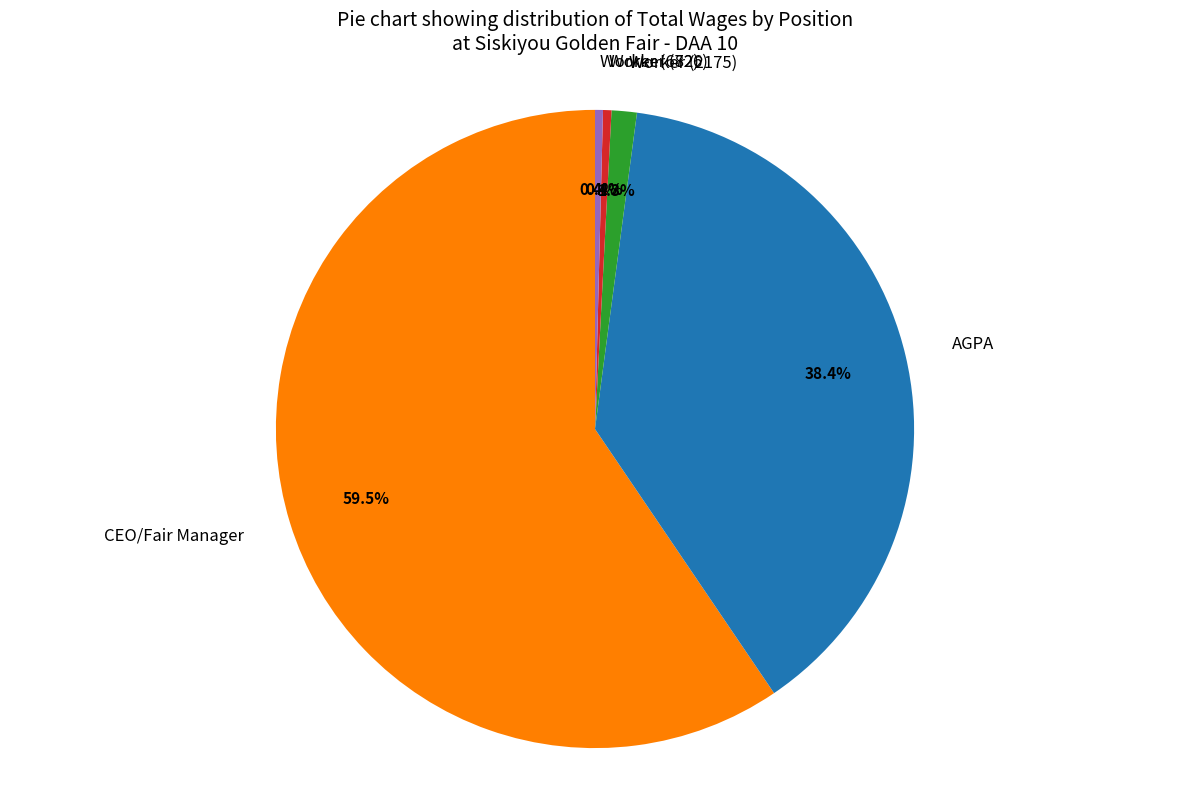

Is it true that Worker (682) is 0% of the pie?

True